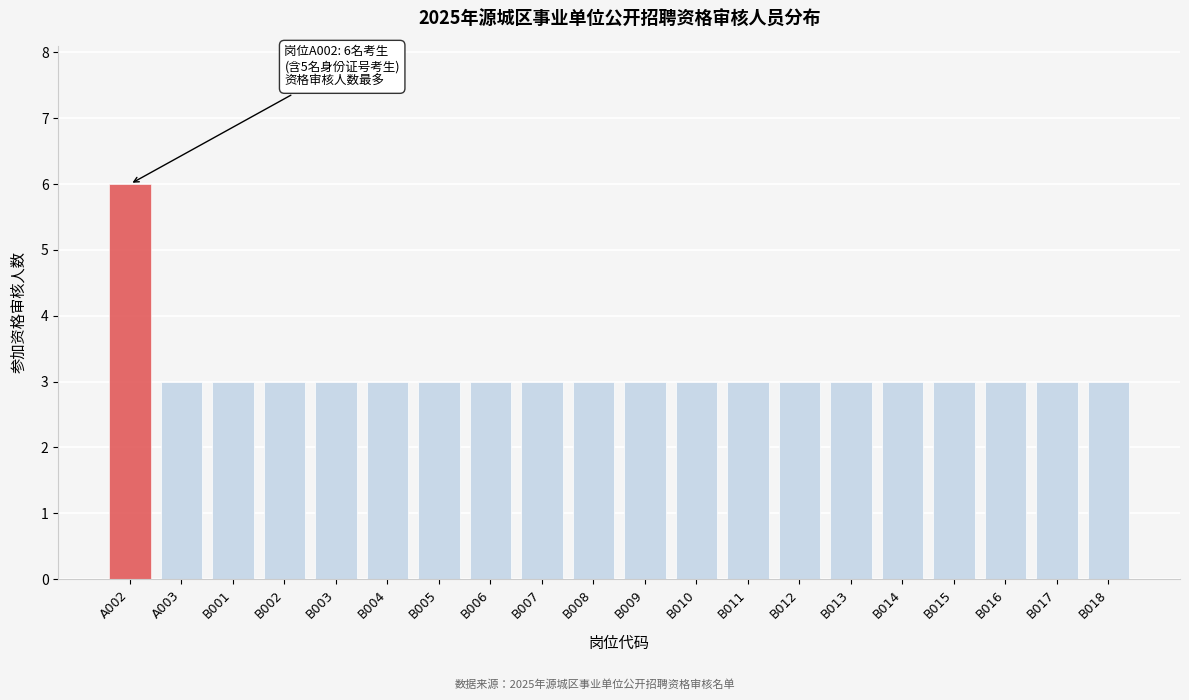

Reading left to right, extract all data points from this chart.

6	3	3	3	3	3	3	3	3	3	3	3	3	3	3	3	3	3	3	3